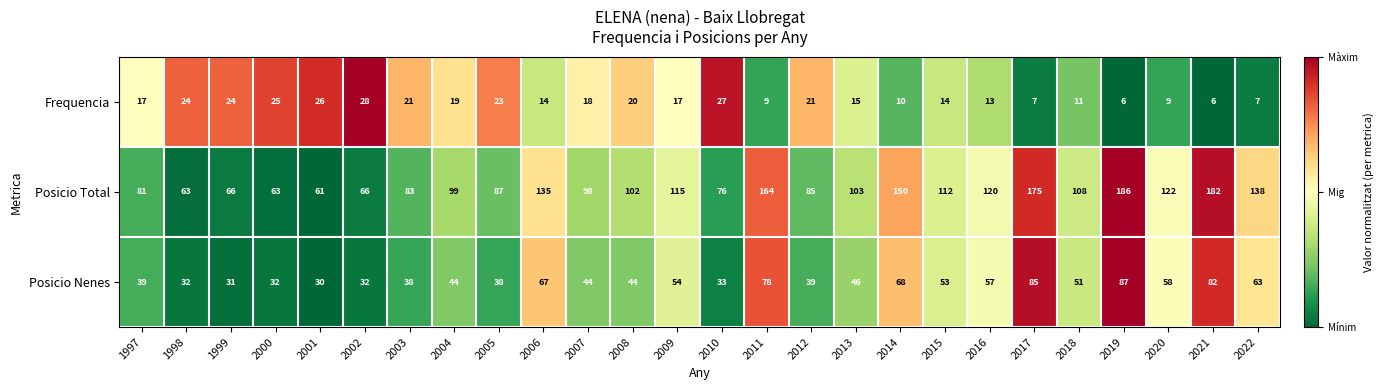

Rank the series at 2008 from lowest to highest value.

Frequencia, Posicio Nenes, Posicio Total